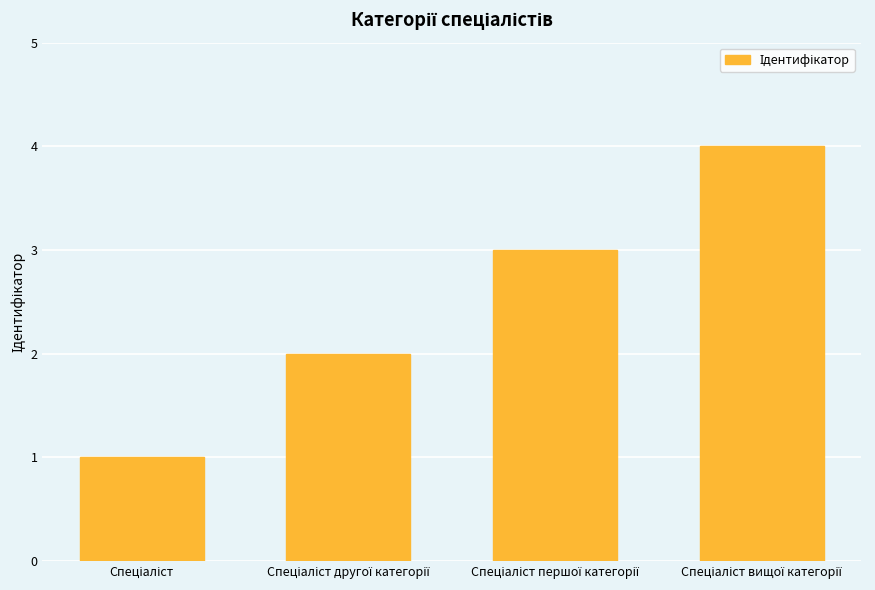

What is the greatest value displayed?

4